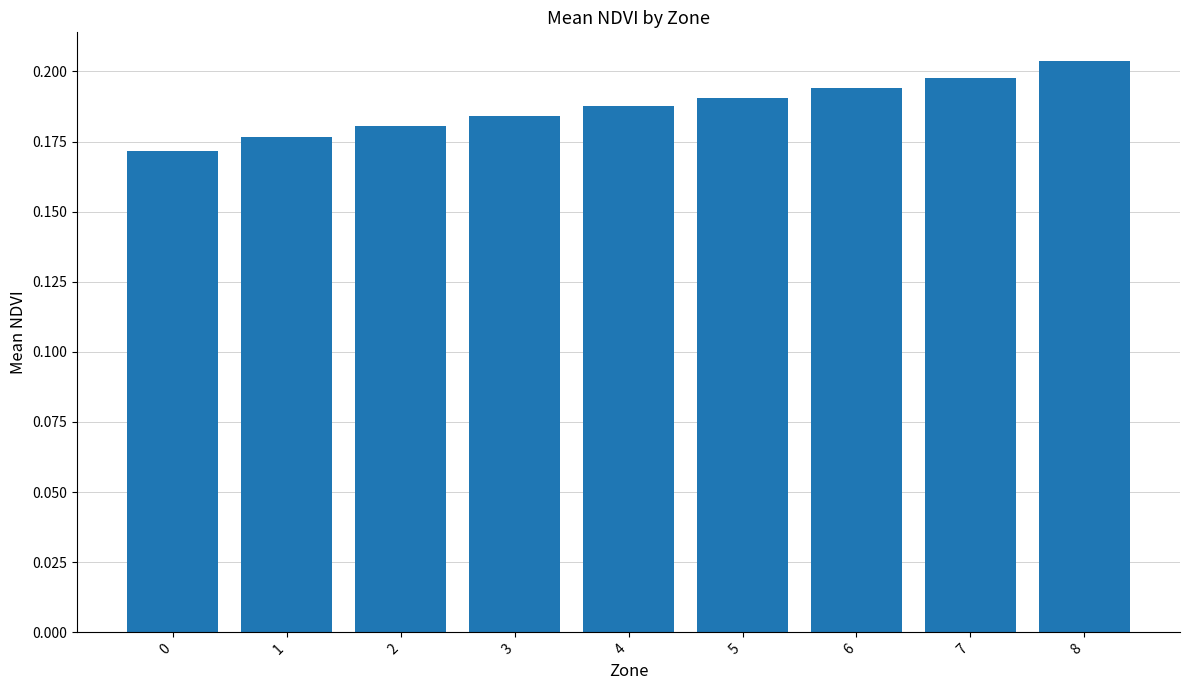

The value at 2 is 0.0. True or false?

False